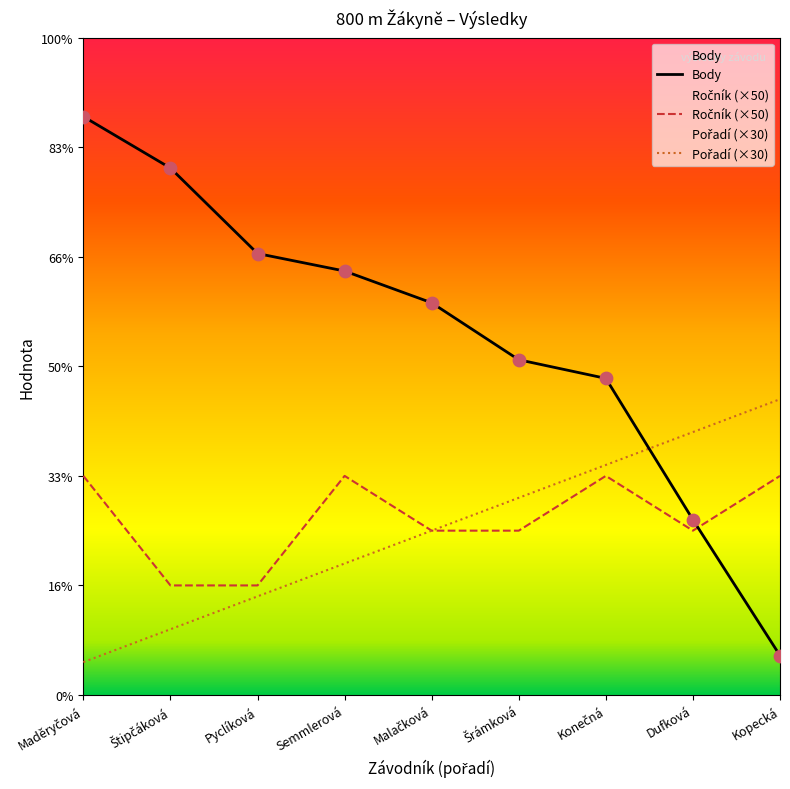

Which series contains the highest Y value?

Body